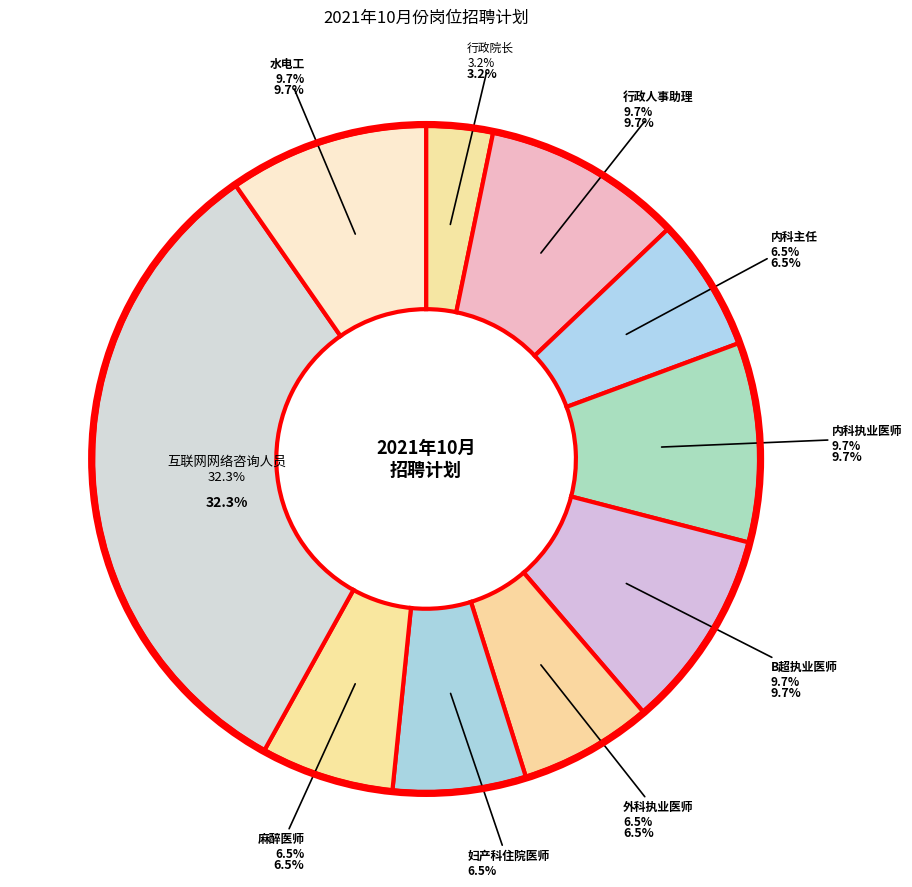

What is the change in value from 内科主任 to 内科执业医师?

+1